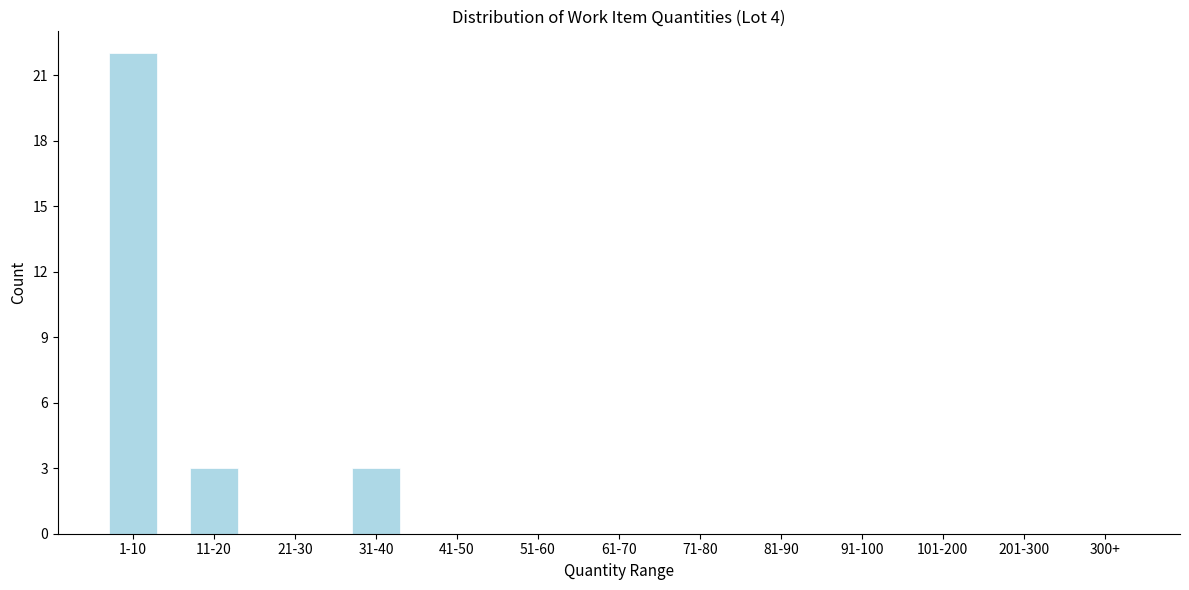

Reading left to right, list all the values displayed in this chart.

1-10=22	11-20=3	21-30=0	31-40=3	41-50=0	51-60=0	61-70=0	71-80=0	81-90=0	91-100=0	101-200=0	201-300=0	300+=0